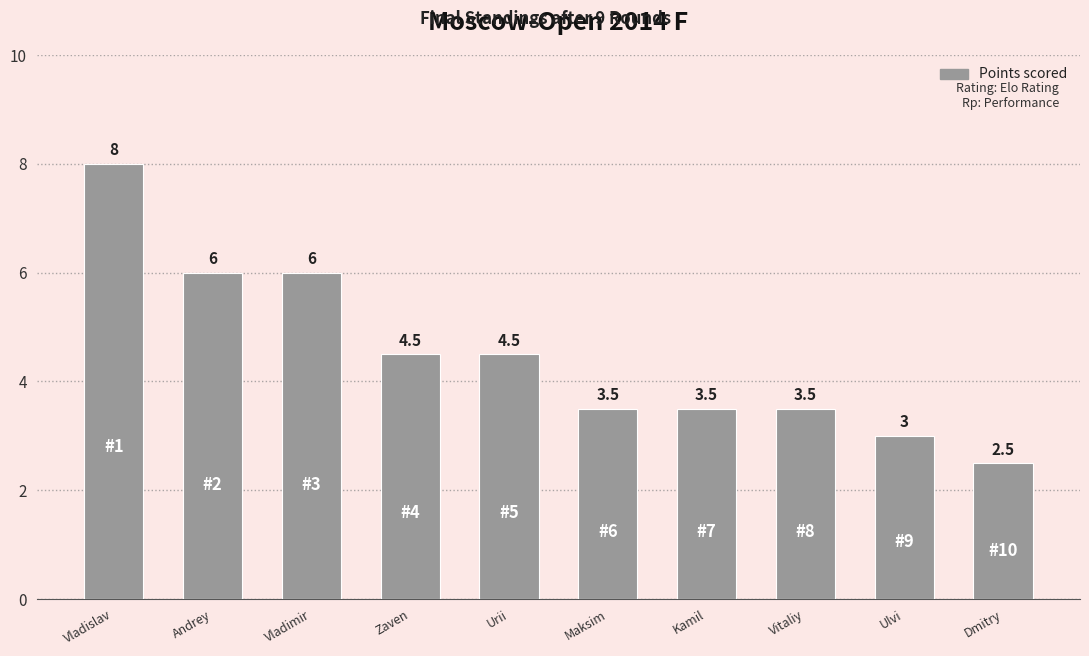

Reading right to left, transcribe all the data shown in this chart.

2.5	3.0	3.5	3.5	3.5	4.5	4.5	6.0	6.0	8.0